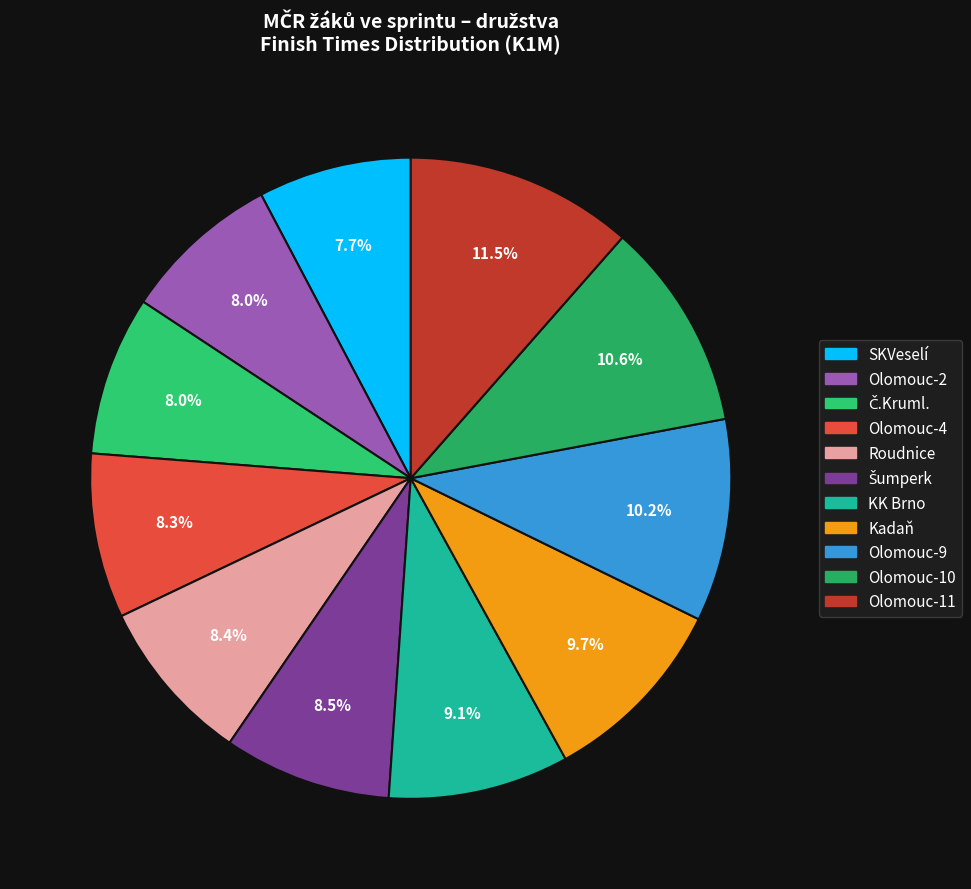

What percentage is the Č.Kruml. slice, to the nearest percent?

8%